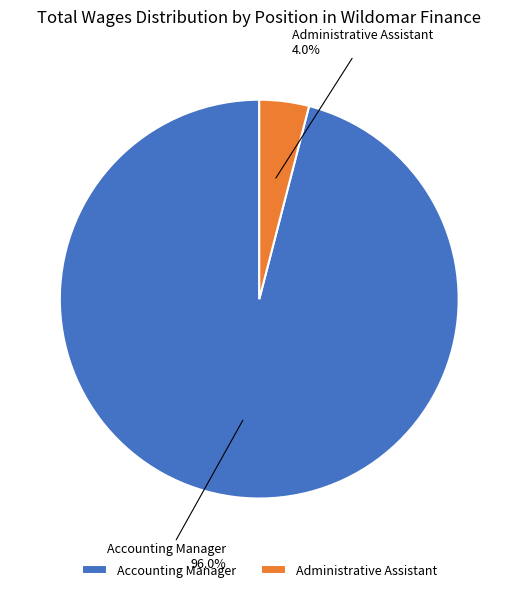

Which slice is the smallest?

Administrative Assistant